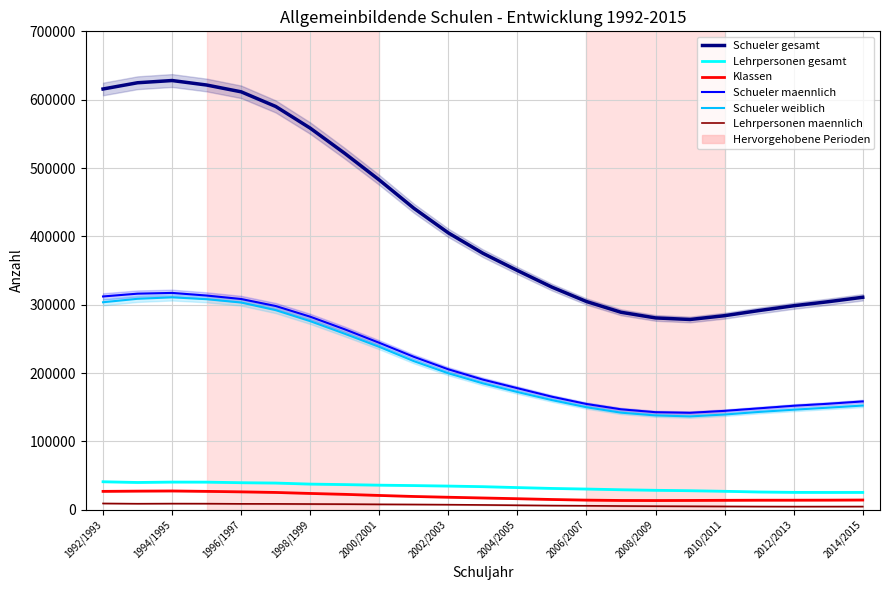

Which series has the largest range (max minus min)?

Schueler gesamt